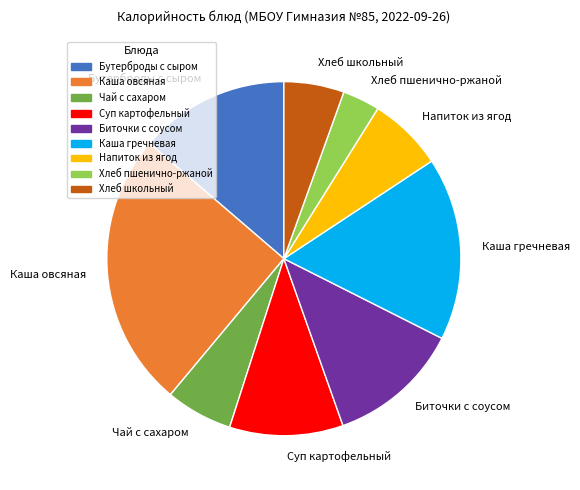

Which slice is the smallest?

Хлеб пшенично-ржаной